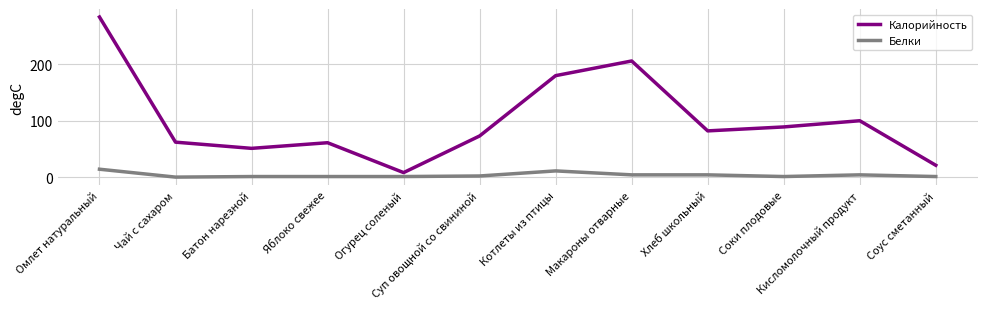

What is the difference between the maximum and minimum values in the Белки series?

14